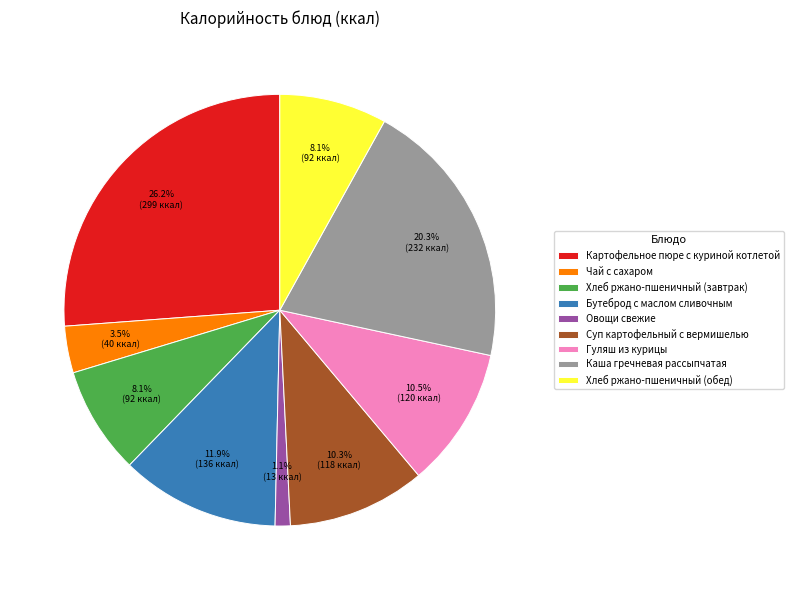

Is there a majority slice in this chart?

No